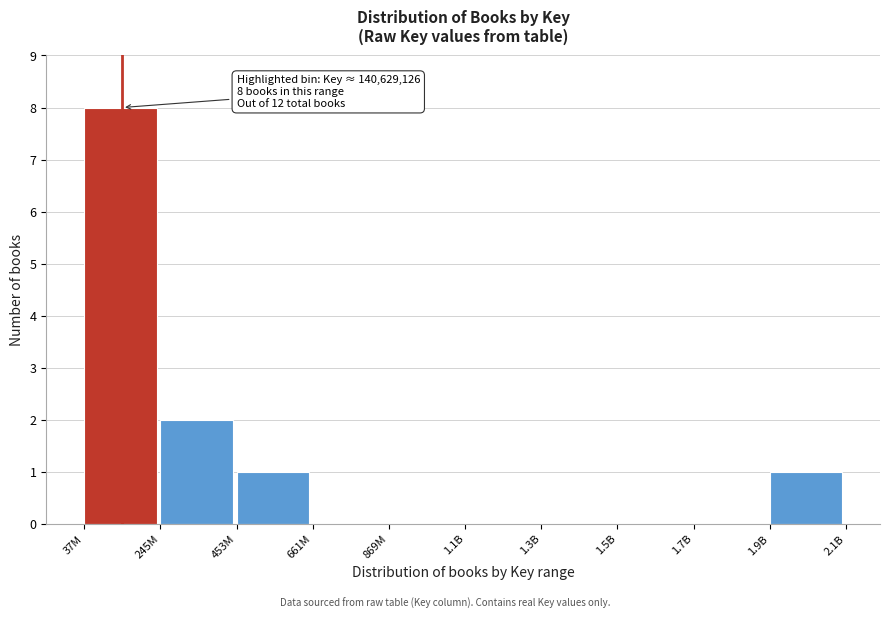

Reading right to left, transcribe all the data shown in this chart.

1.9B=1	1.7B=0	1.5B=0	1.3B=0	1.1B=0	869M=0	661M=0	453M=1	245M=2	37M=8